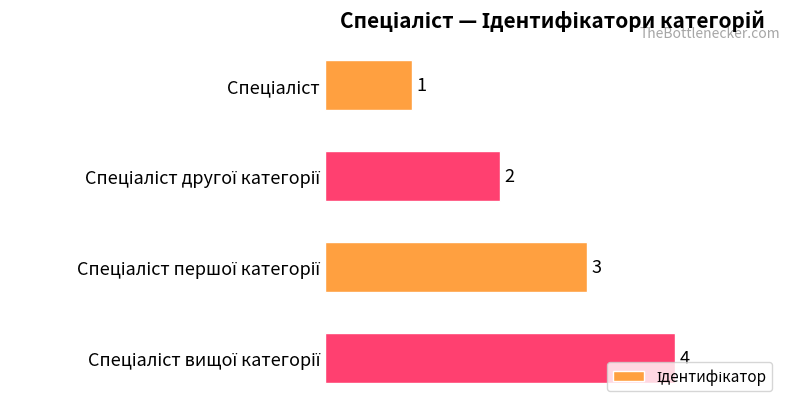

What is the minimum value shown in the chart?

1